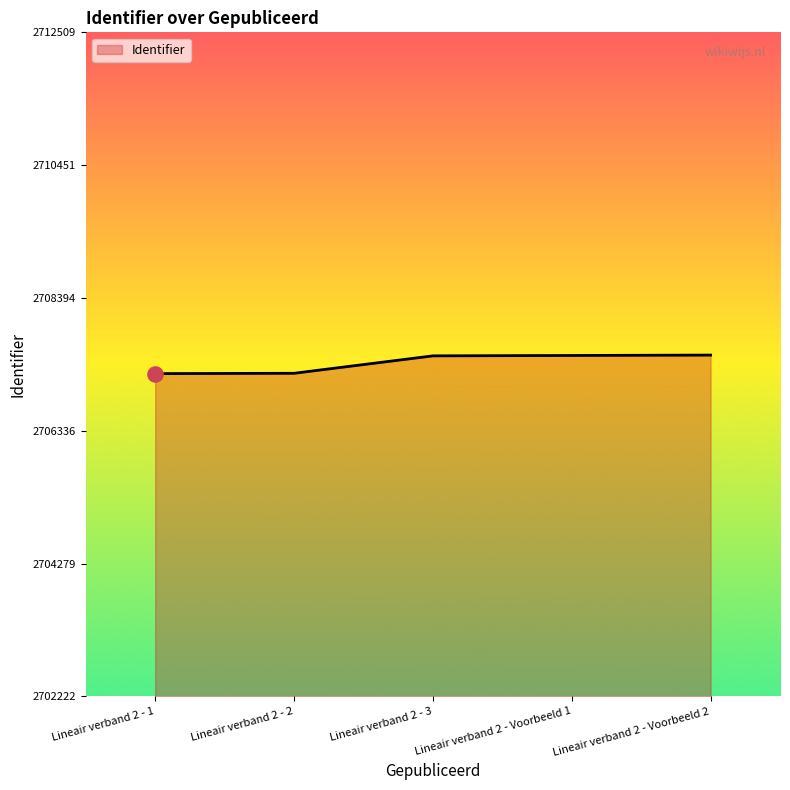

Approximately how many times larger is the value at Lineair verband 2 - 3 compared to Lineair verband 2 - Voorbeeld 2?

1.0